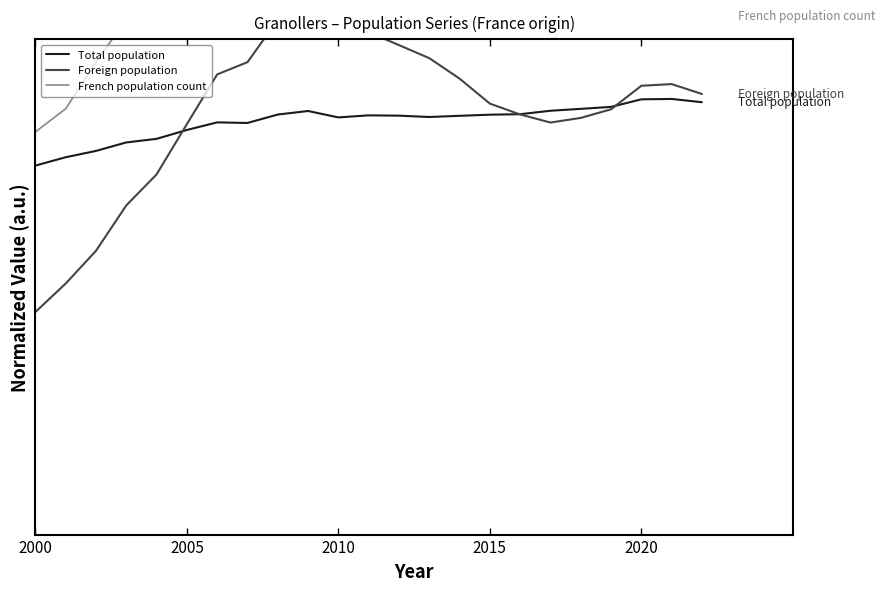

What are all the series names shown in the legend?

Total population, Foreign population, French population count